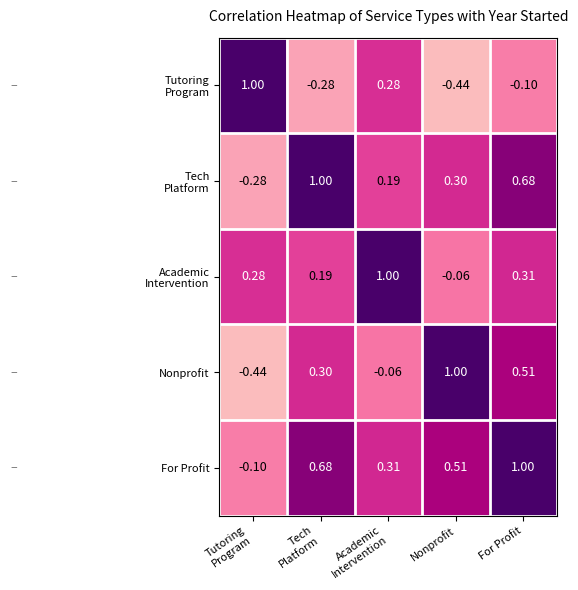

Count the number of data series in this chart.

5